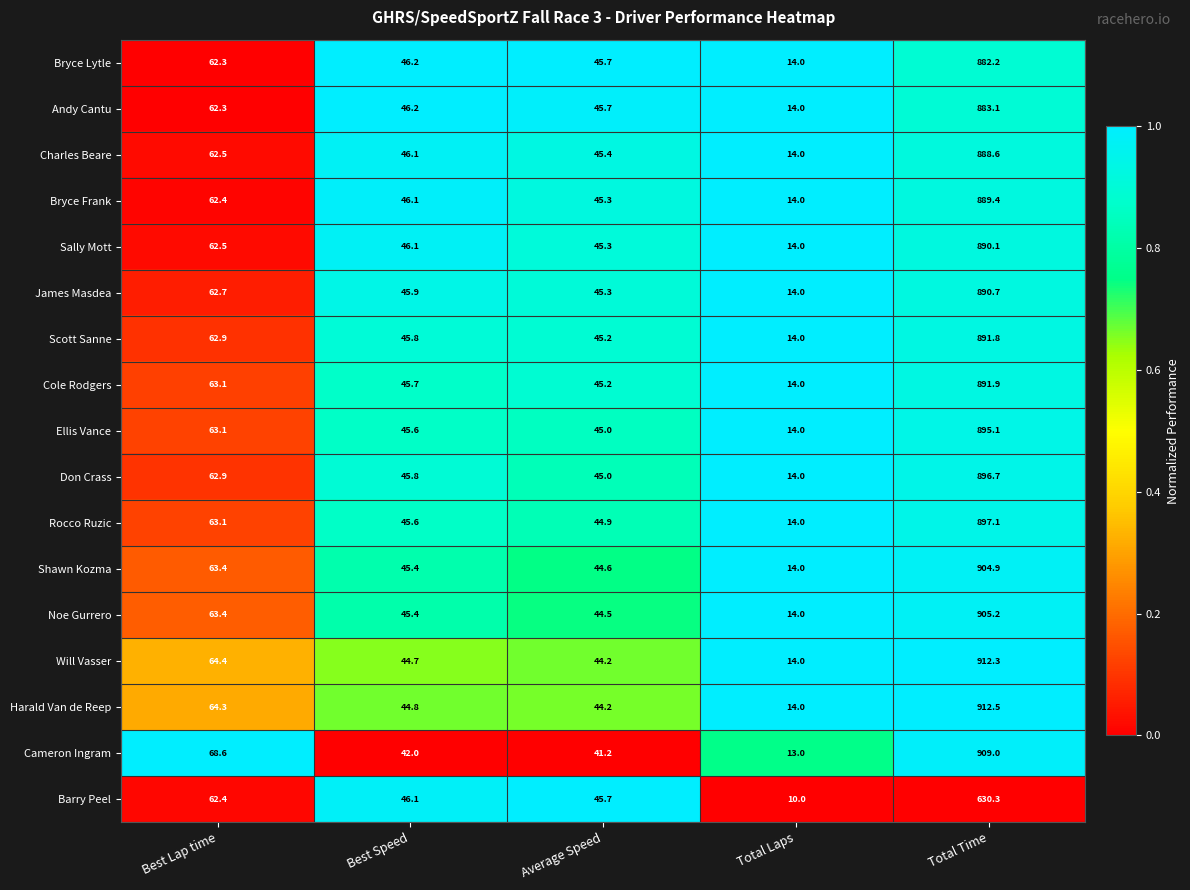

Which series has the largest total across all categories?

Harald Van de Reep